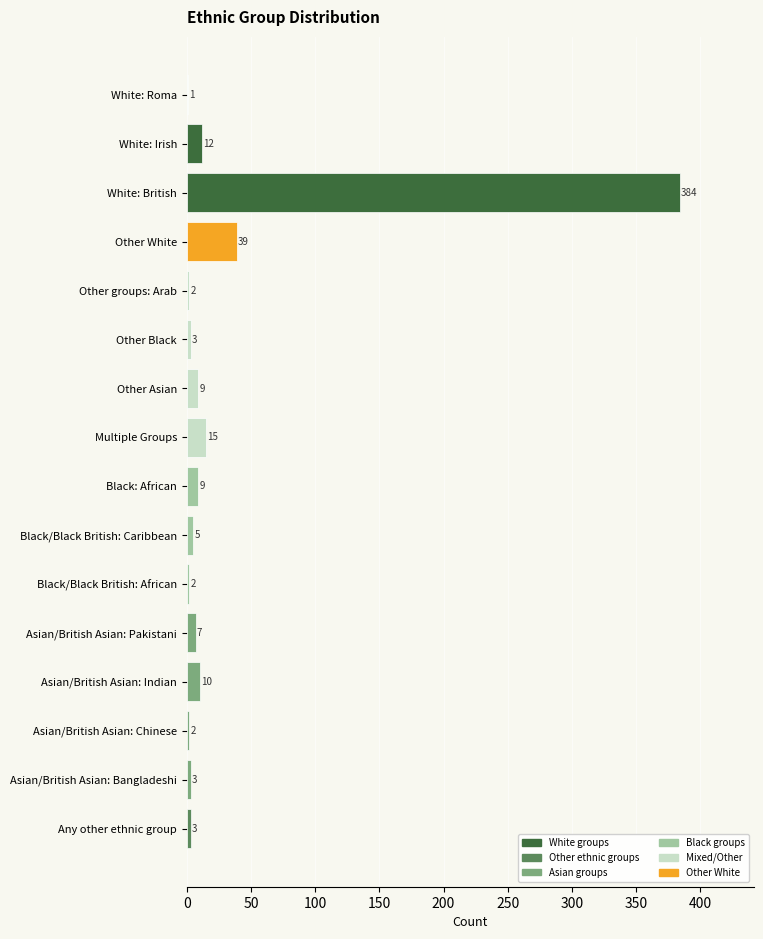

What is the sum of the values at Black/Black British: Caribbean and White: British?

389